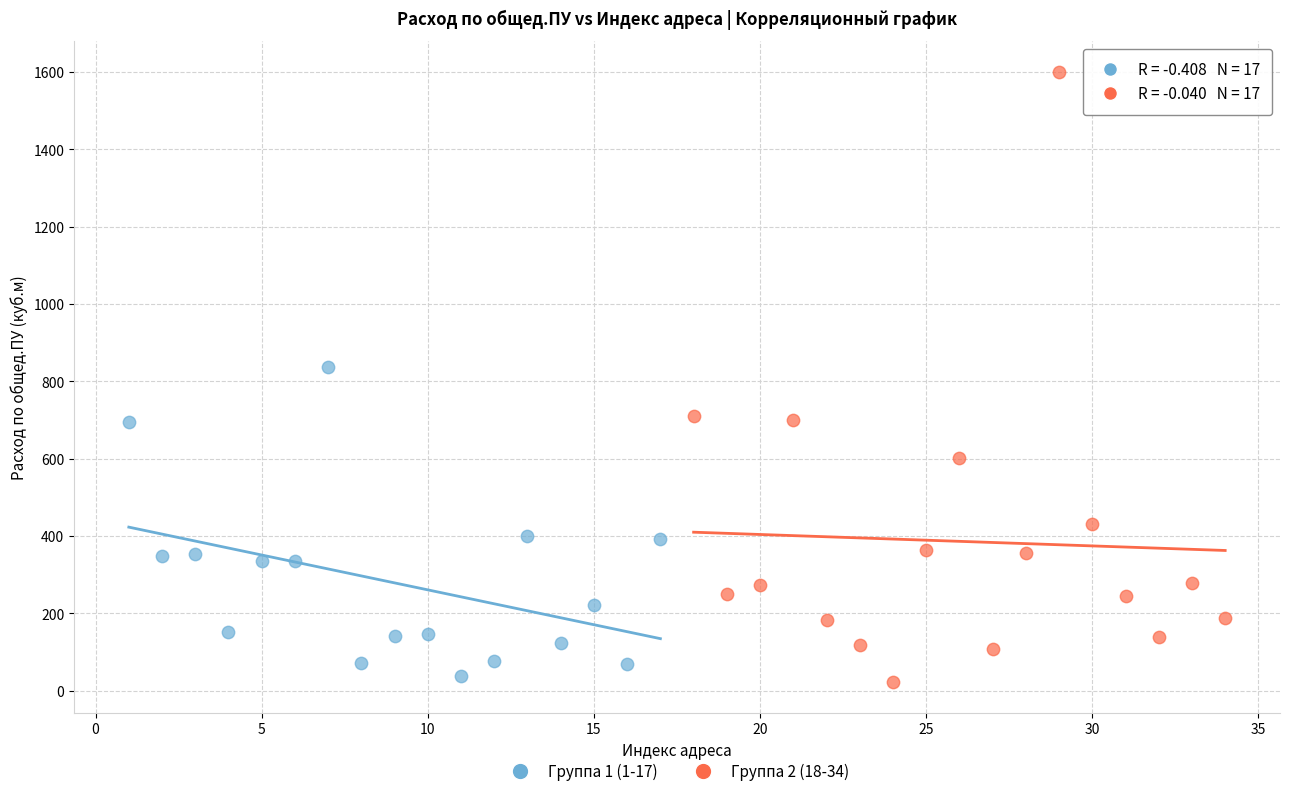

Which series has the largest Y range (max minus min)?

Группа 2 (18-34)